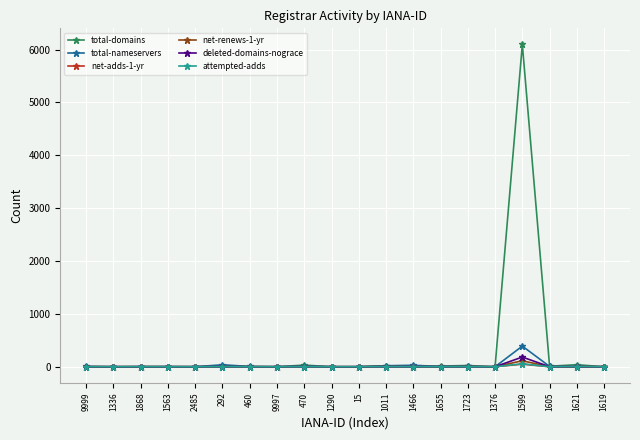

What are all the series names shown in the legend?

total-domains, total-nameservers, net-adds-1-yr, net-renews-1-yr, deleted-domains-nograce, attempted-adds